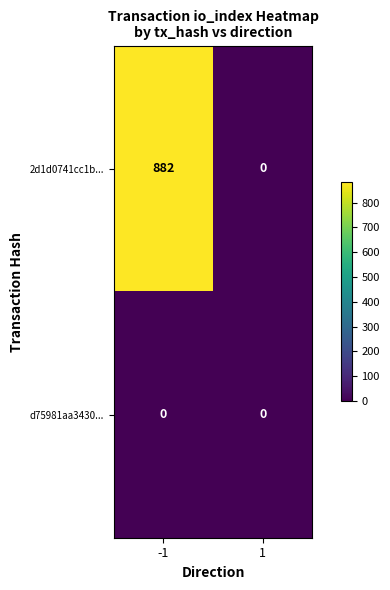

Reading left to right, list all the values displayed in this chart.

2d1d0741cc1b...: -1=882	1=0
d75981aa3430...: -1=0	1=0